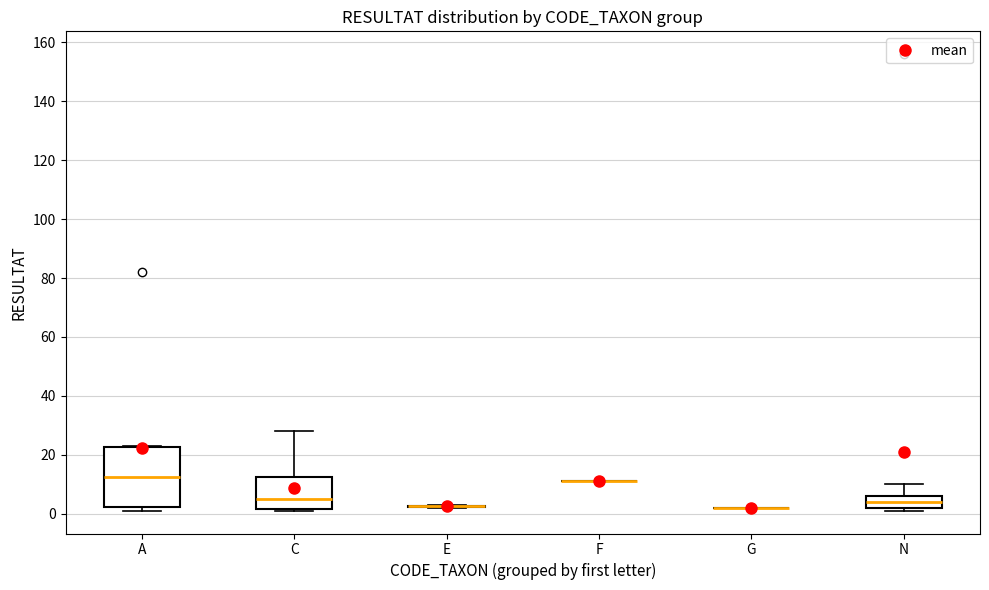

Which box is the tallest, from its lower edge to its upper edge?

A